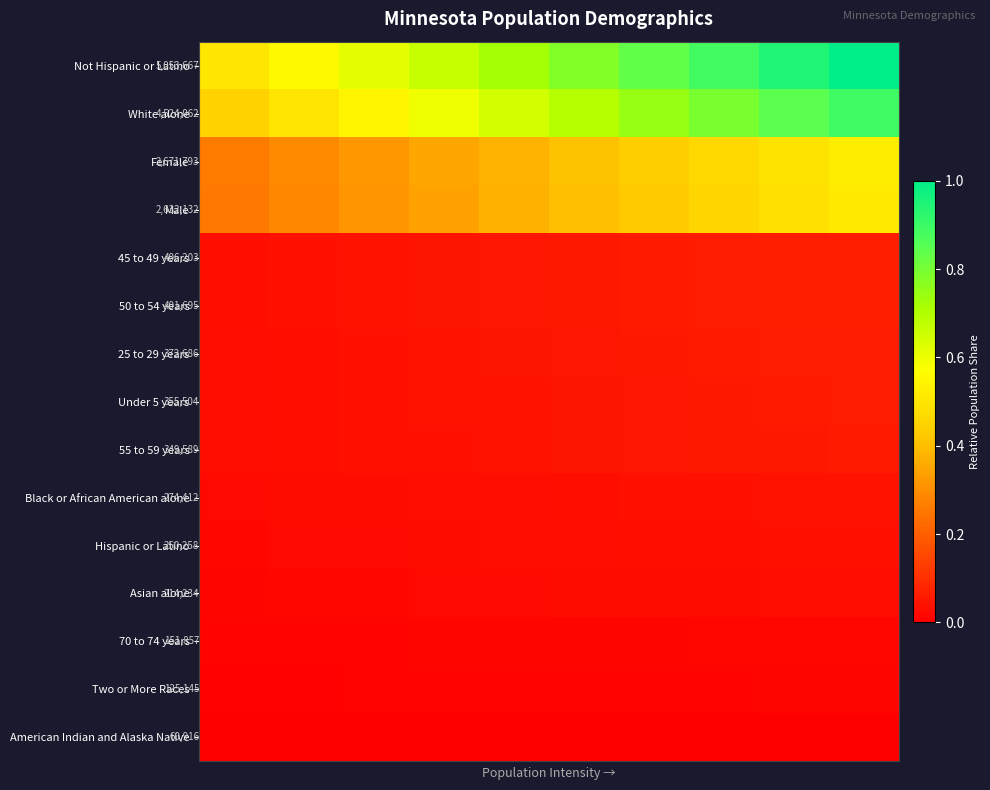

What is the total value across all series at 5?

2.6